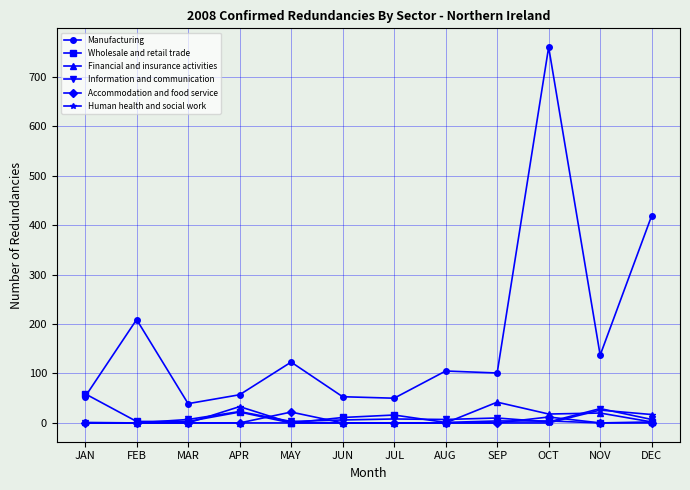

Which category has the highest value across all series?

OCT